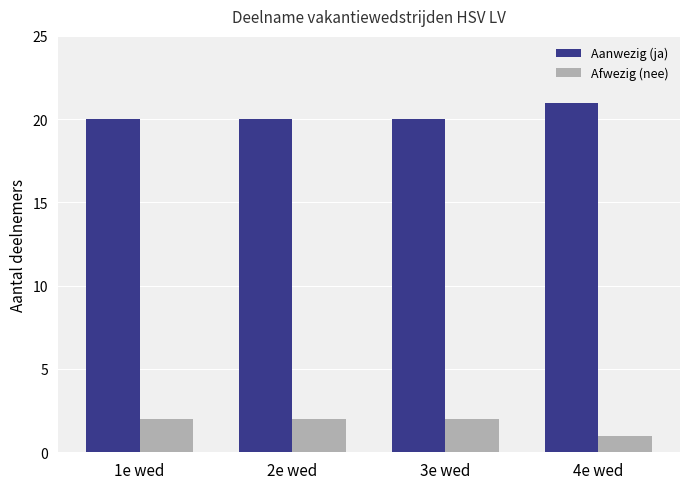

What is the label of the 1st bar from the left?

1e wed